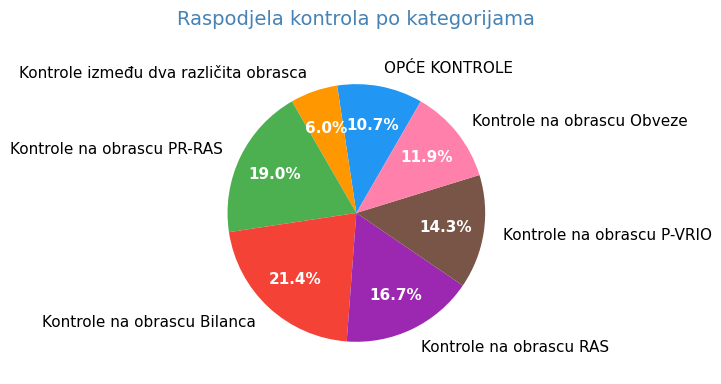

Is it true that Kontrole na obrascu PR-RAS is 19% of the pie?

True